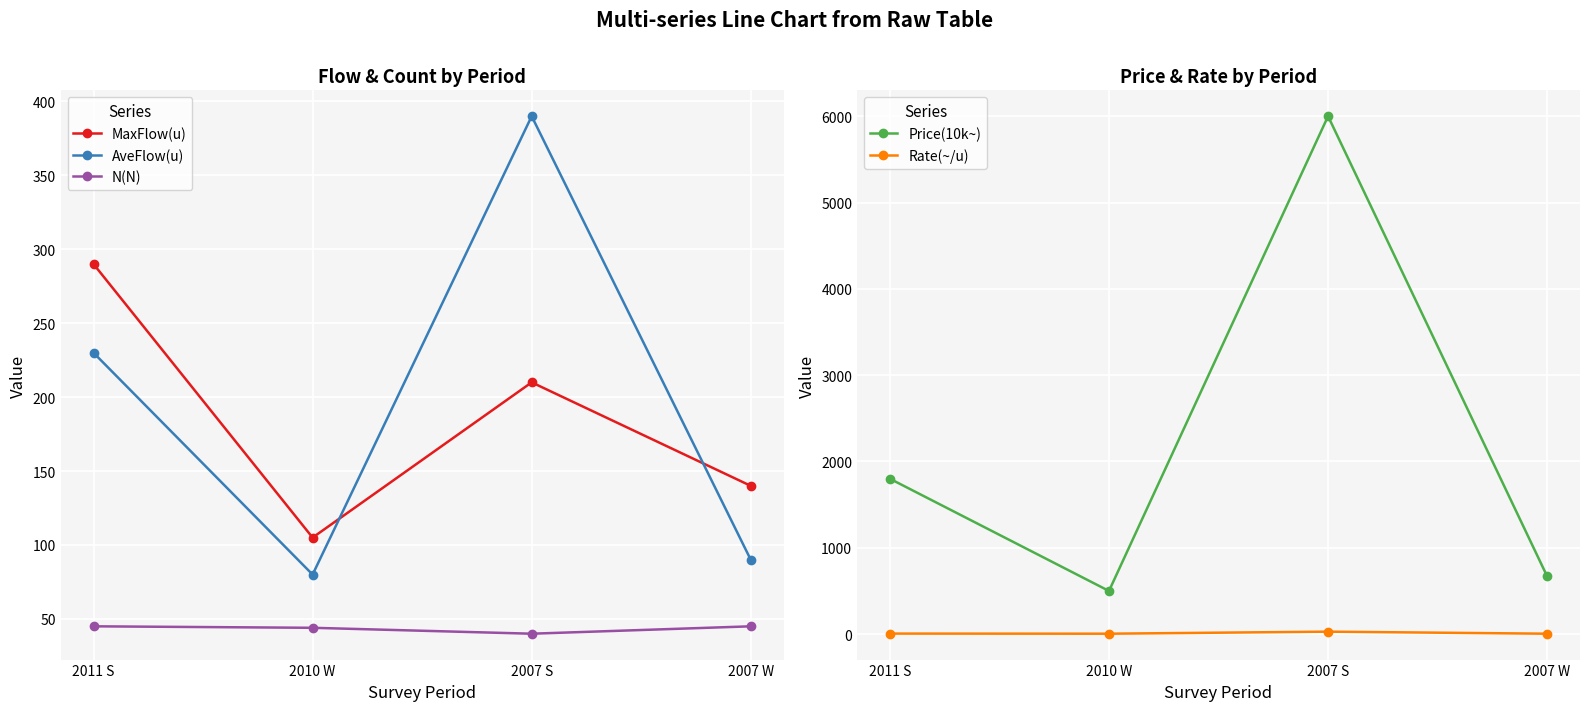

What is the label of the 3rd point from the left?

2007 S